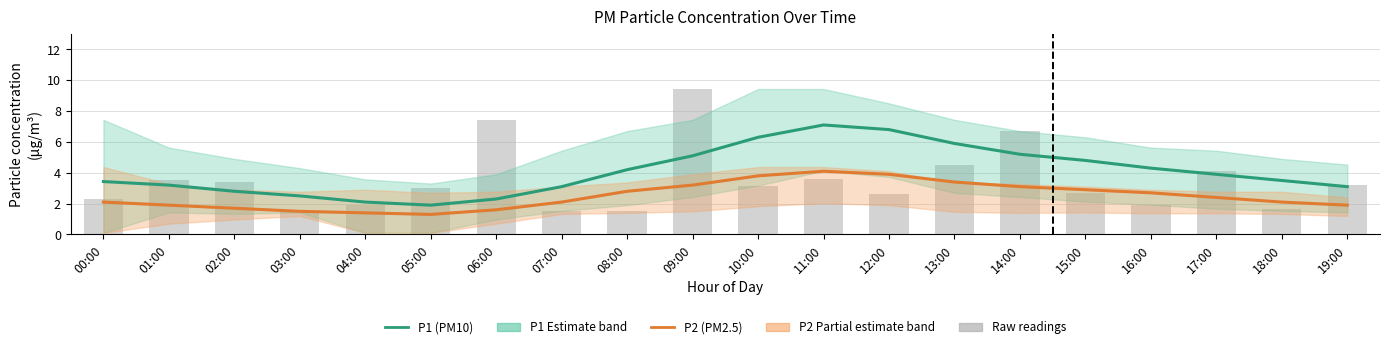

At which label does P2 (PM2.5) first exceed 2?

00:00